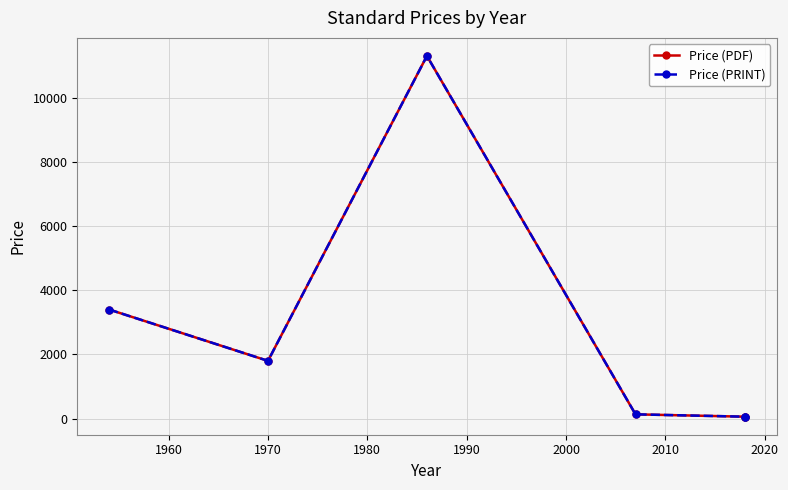

The value of Price (PDF) at 1970 is 5957. True or false?

False